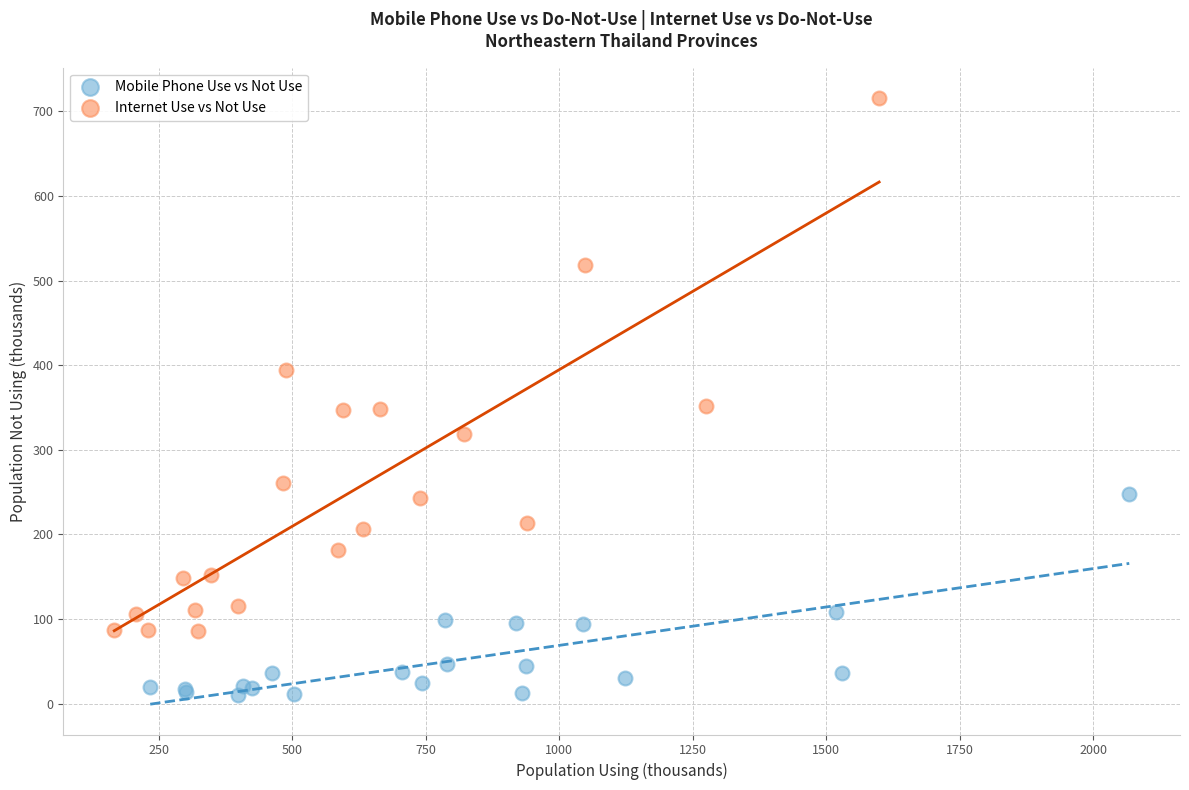

Which series reaches the minimum Y coordinate?

Mobile Phone Use vs Not Use